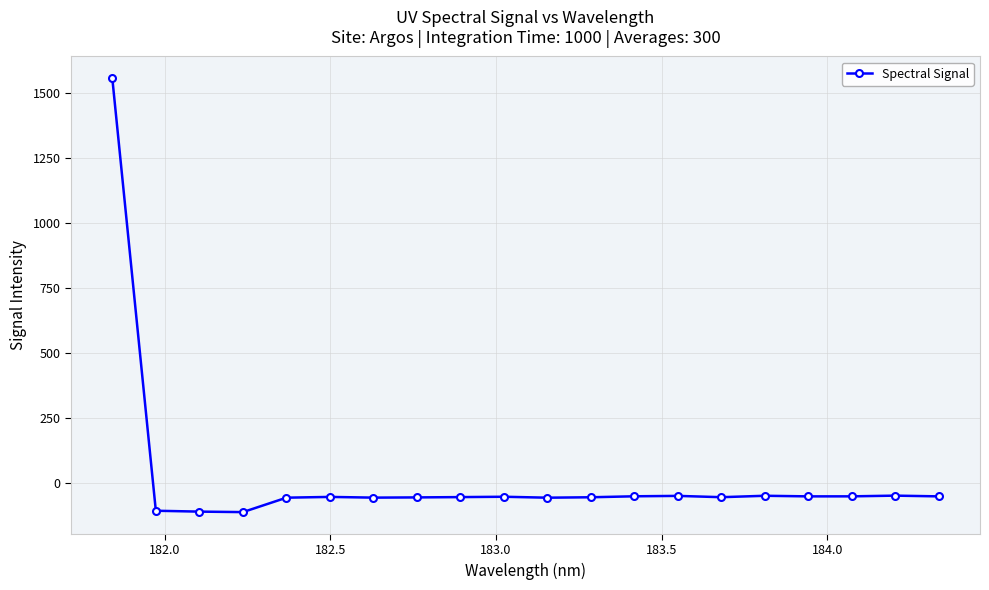

True or false: there are more than 0 points higher than both neighbors.

True